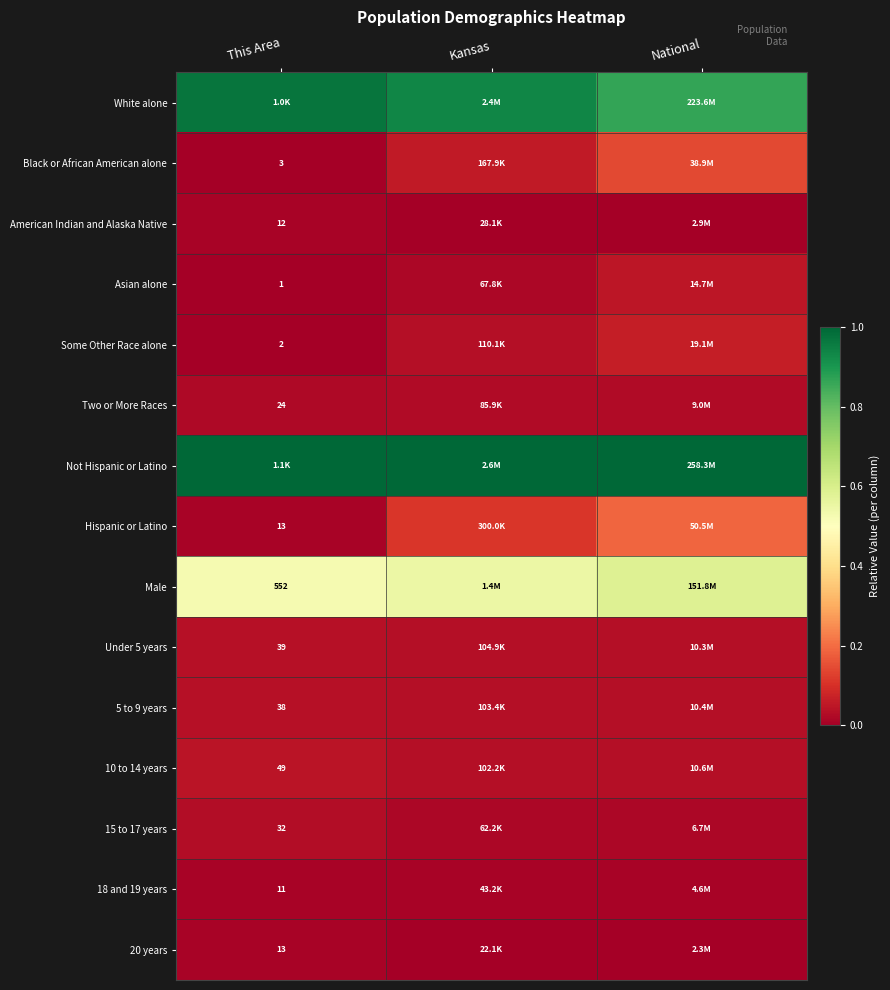

At which category is the sum across all series the highest?

National